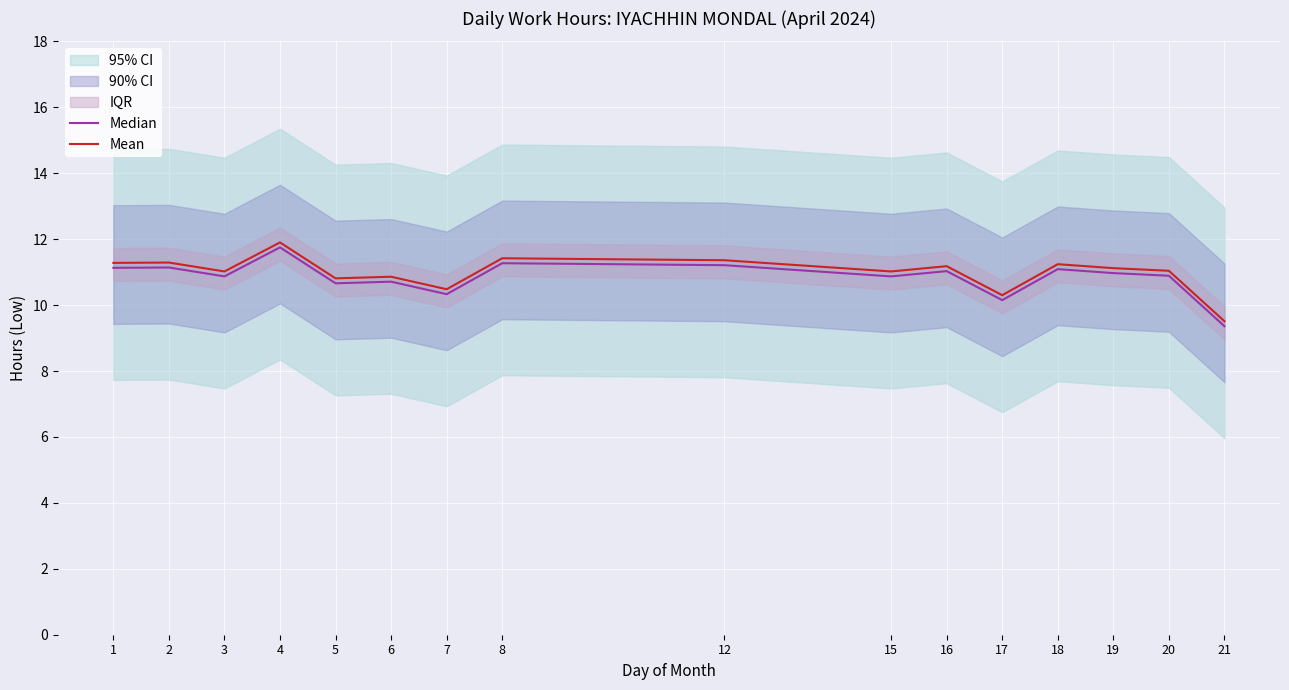

What is the difference between the highest and lowest values at 6?

0.2